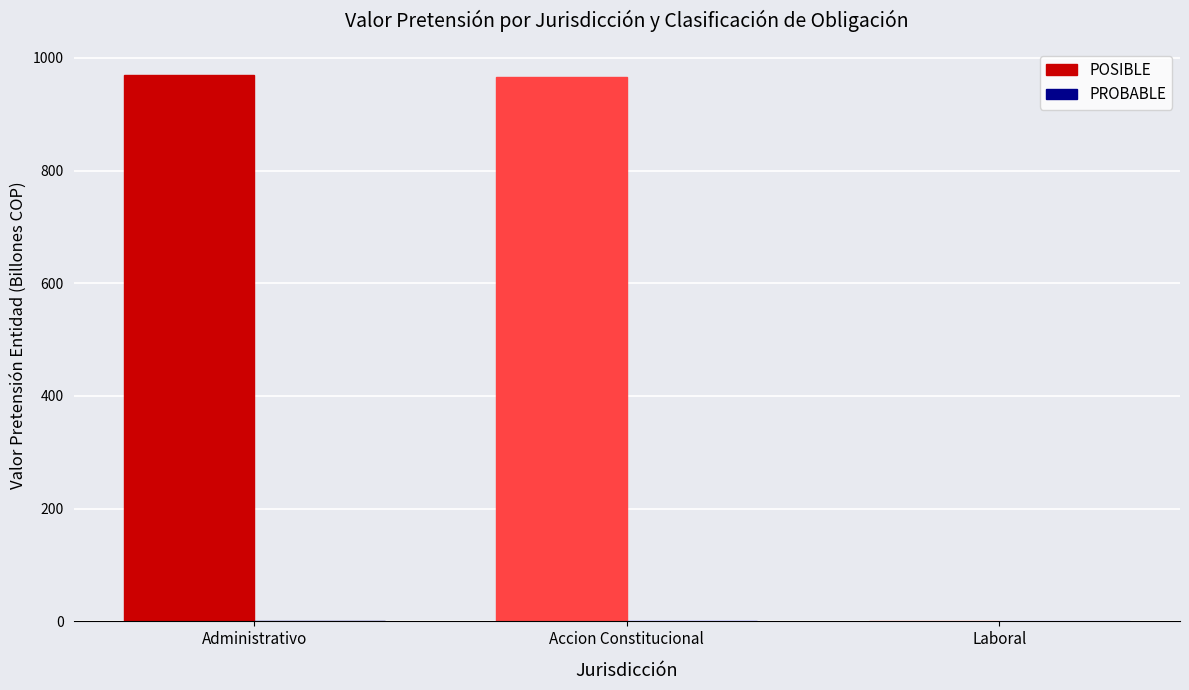

Which series has the largest total across all categories?

POSIBLE